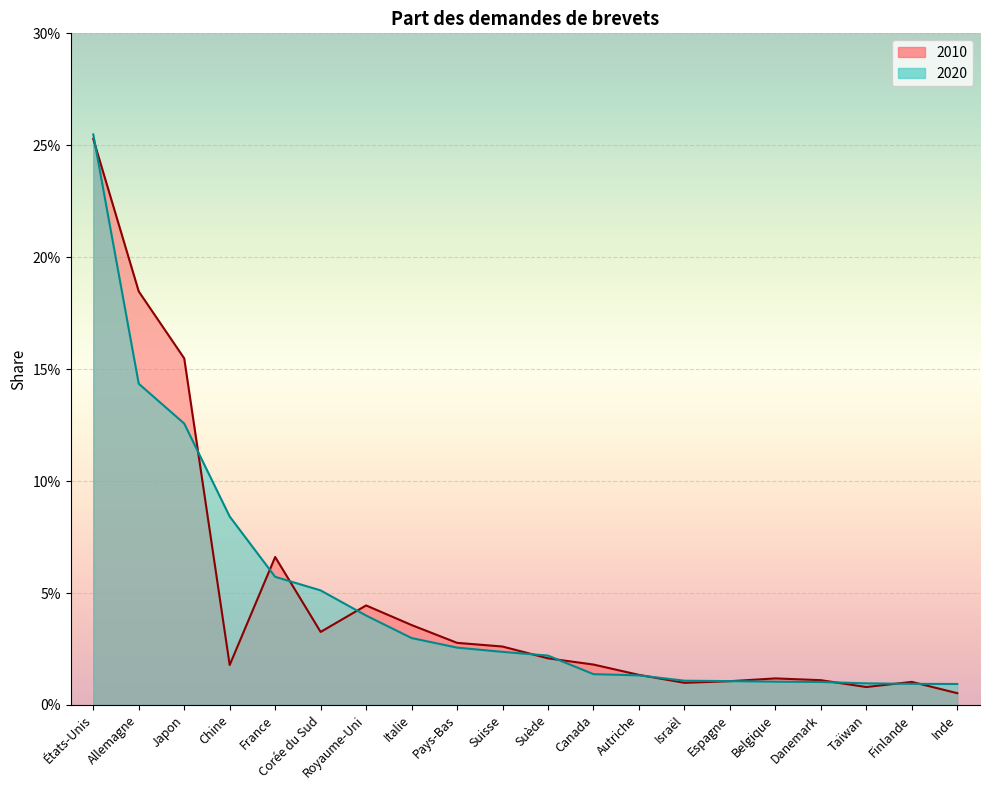

Reading left to right, transcribe all the data shown in this chart.

2010: États-Unis=0.3	Allemagne=0.2	Japon=0.2	Chine=0.0	France=0.1	Corée du Sud=0.0	Royaume-Uni=0.0	Italie=0.0	Pays-Bas=0.0	Suisse=0.0	Suède=0.0	Canada=0.0	Autriche=0.0	Israël=0.0	Espagne=0.0	Belgique=0.0	Danemark=0.0	Taïwan=0.0	Finlande=0.0	Inde=0.0
2020: États-Unis=0.3	Allemagne=0.1	Japon=0.1	Chine=0.1	France=0.1	Corée du Sud=0.1	Royaume-Uni=0.0	Italie=0.0	Pays-Bas=0.0	Suisse=0.0	Suède=0.0	Canada=0.0	Autriche=0.0	Israël=0.0	Espagne=0.0	Belgique=0.0	Danemark=0.0	Taïwan=0.0	Finlande=0.0	Inde=0.0